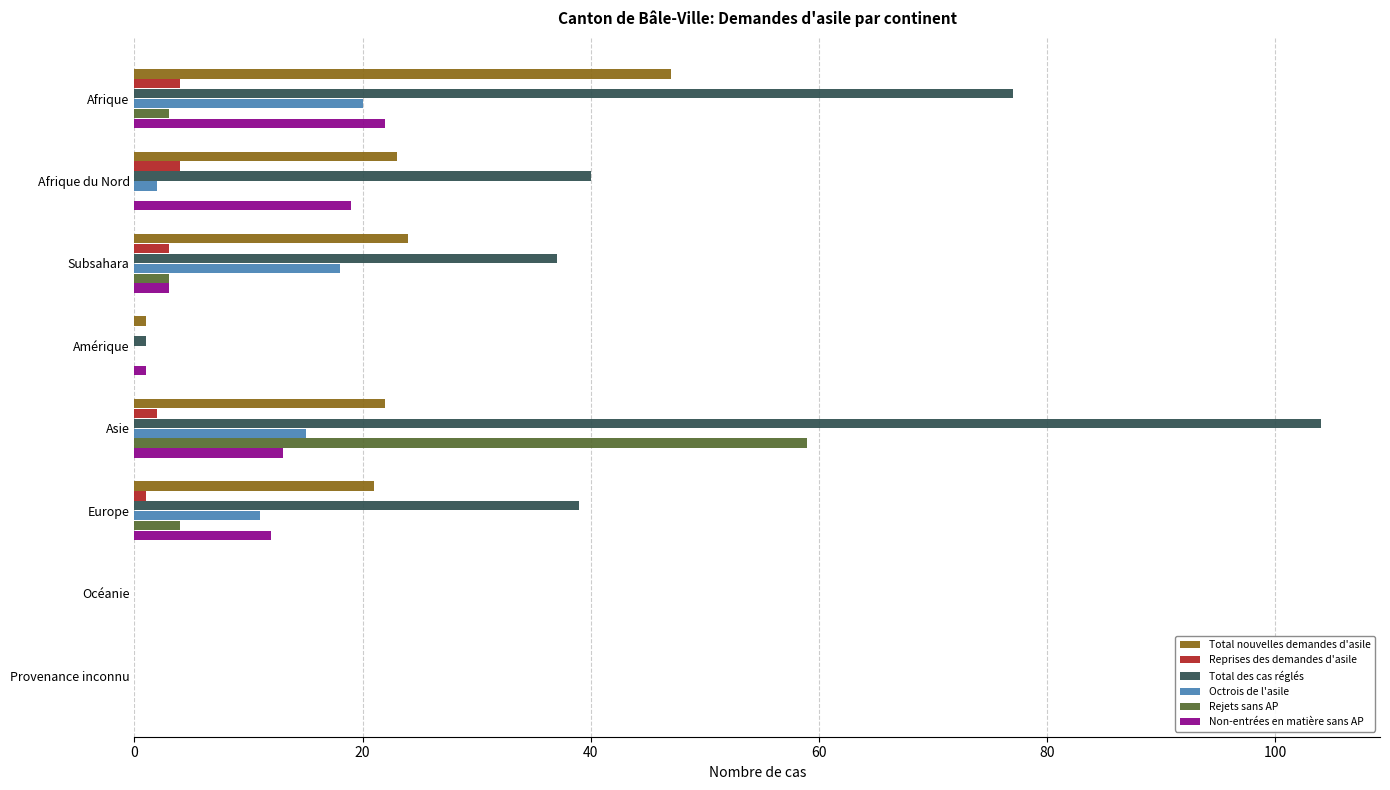

Count the number of categories in the chart.

8